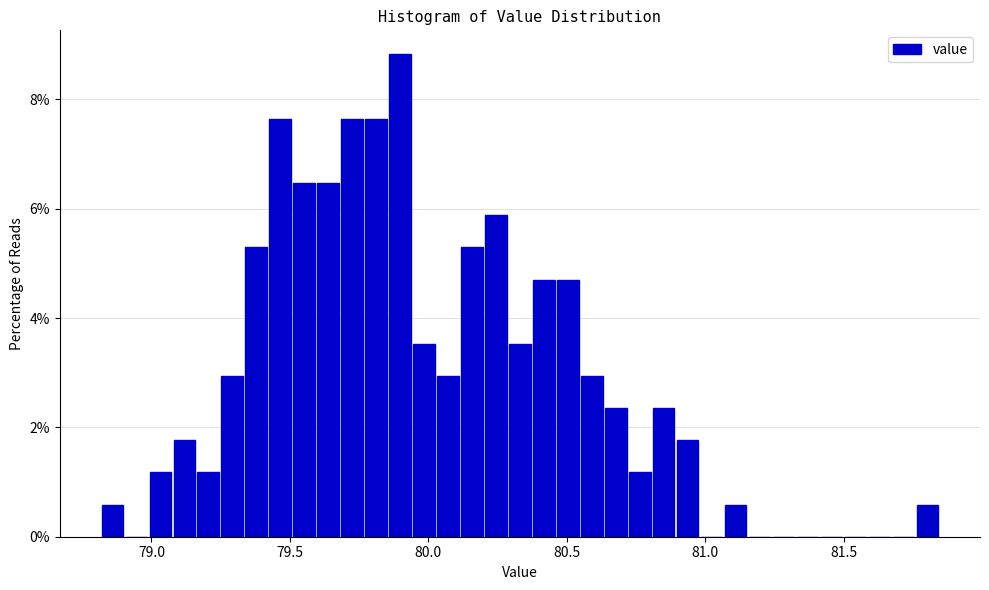

Around what value on the x-axis is the tallest bar? Give the approximate position of its centre, as read against the axis.

79.90